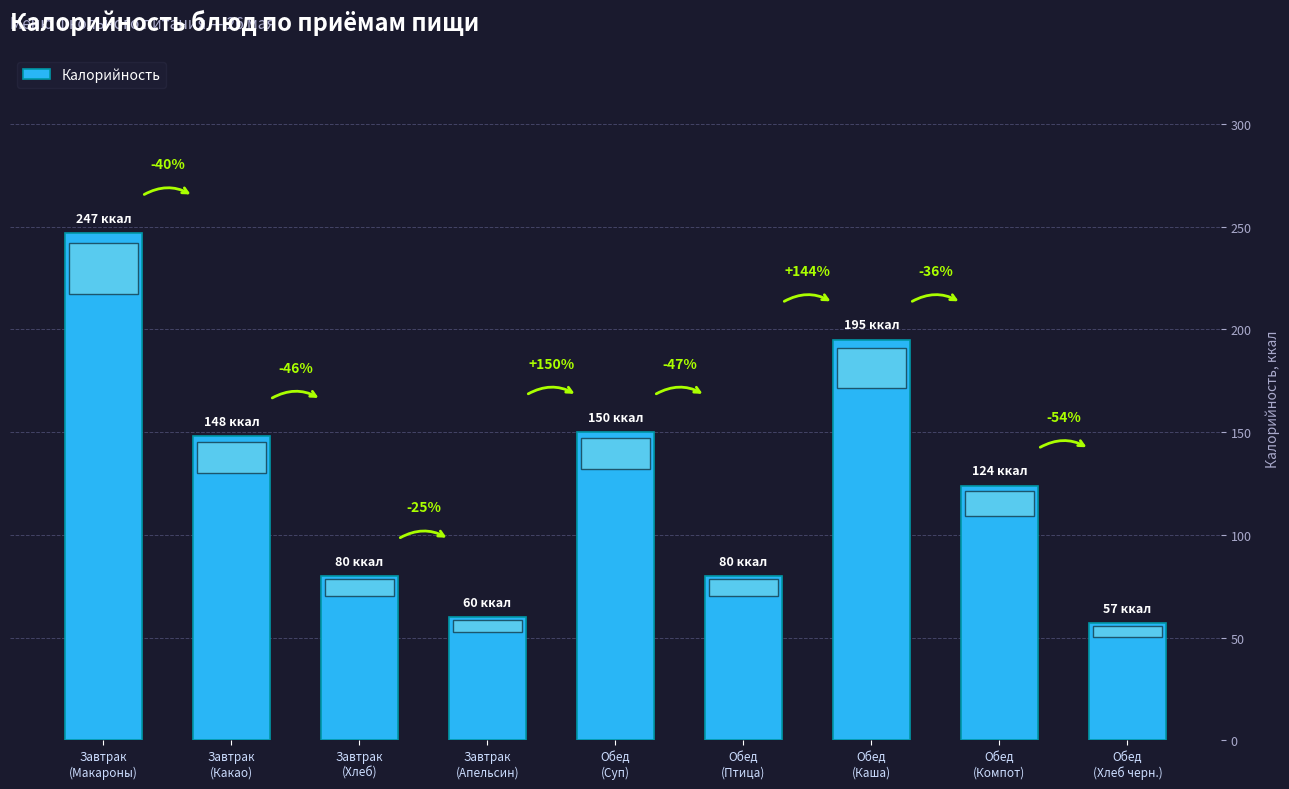

List the labels in order of value, smallest first.

Обед
(Хлеб черн.), Завтрак
(Апельсин), Завтрак
(Хлеб), Обед
(Птица), Обед
(Компот), Завтрак
(Какао), Обед
(Суп), Обед
(Каша), Завтрак
(Макароны)